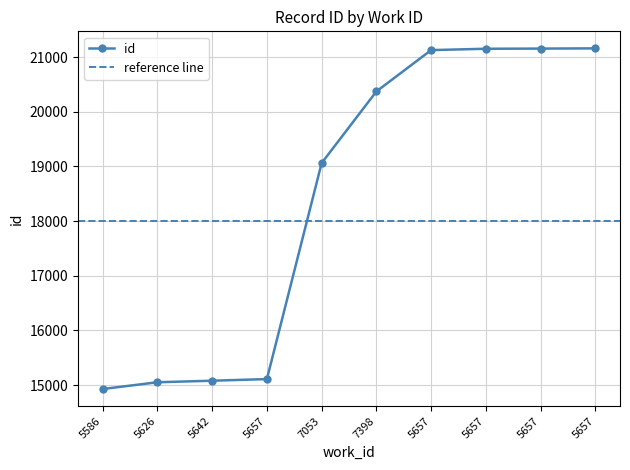

How many categories are shown in the chart?

10